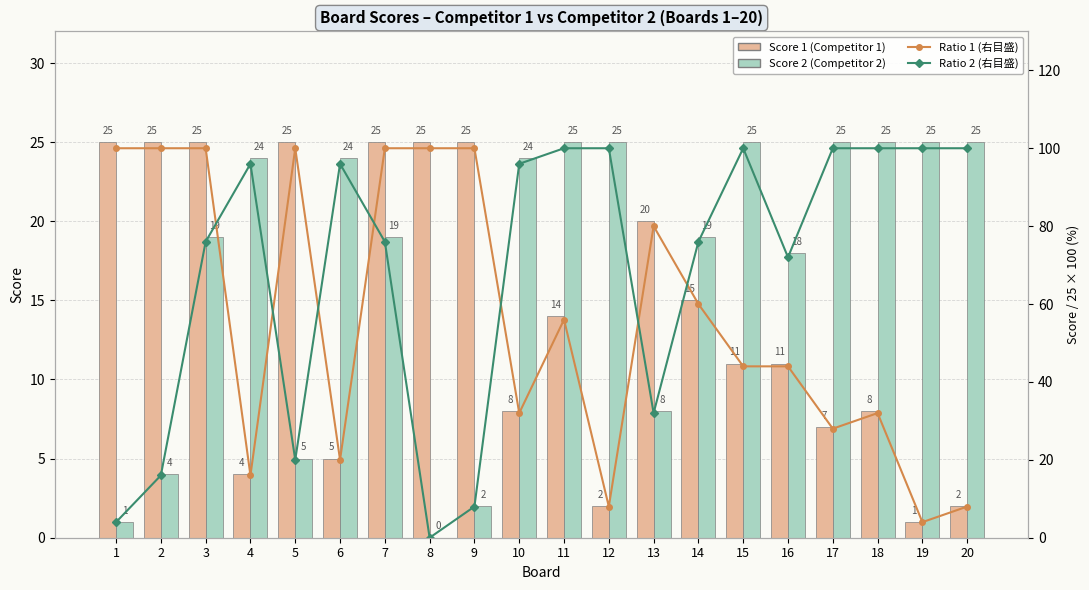

At 7, list the series in order from largest to smallest.

Ratio 1 (右目盛), Ratio 2 (右目盛), Score 1 (Competitor 1), Score 2 (Competitor 2)